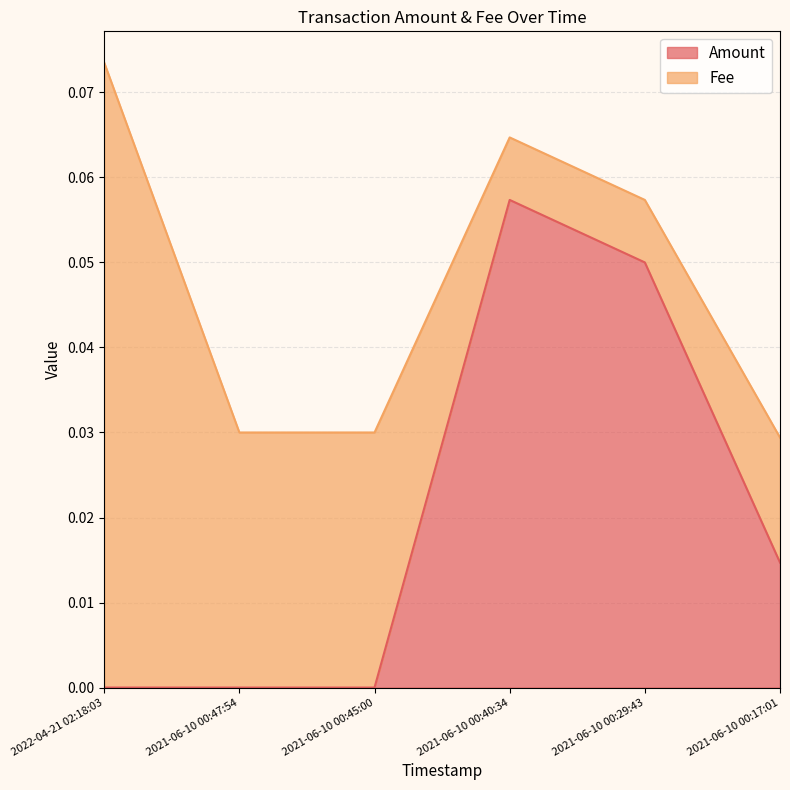

How many categories are shown in the chart?

6